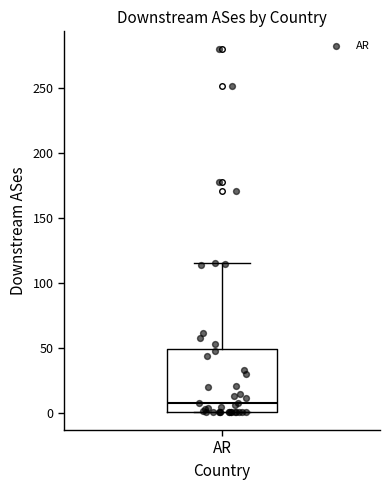

Transcribe this box plot: give where the median line is, the range the box spans, and where the two whiskers end, as read against the y-axis. The values are not printed on the chart, so give them approximately, as read against the axis.

median 10, box 0 to 50, whiskers 0 to 115